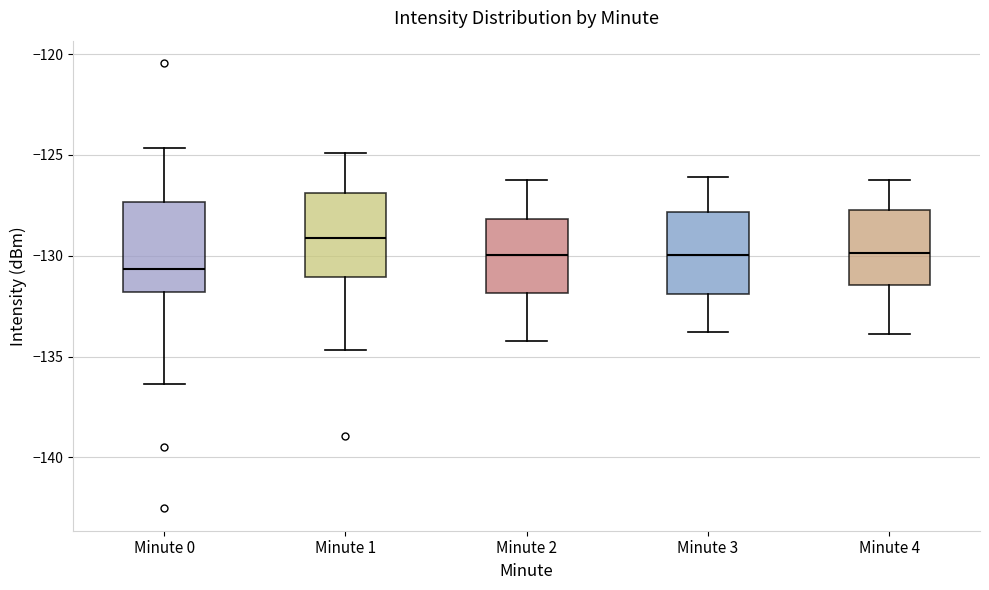

Which box has the highest median line?

Minute 1